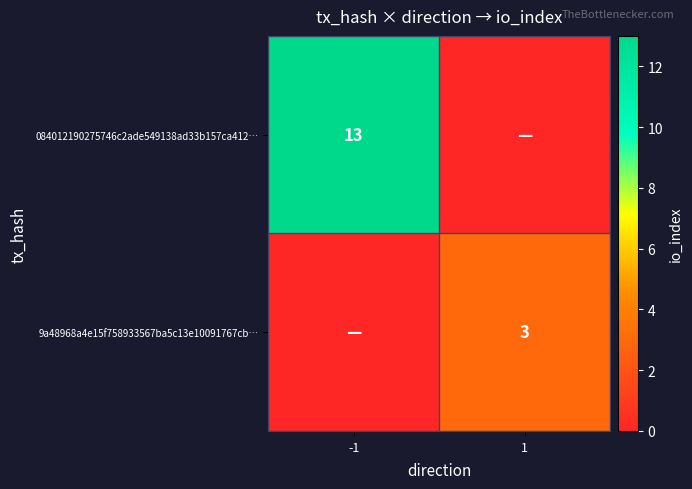

The value of 084012190275746c2ade549138ad33b157ca412… at -1 is 20. True or false?

False